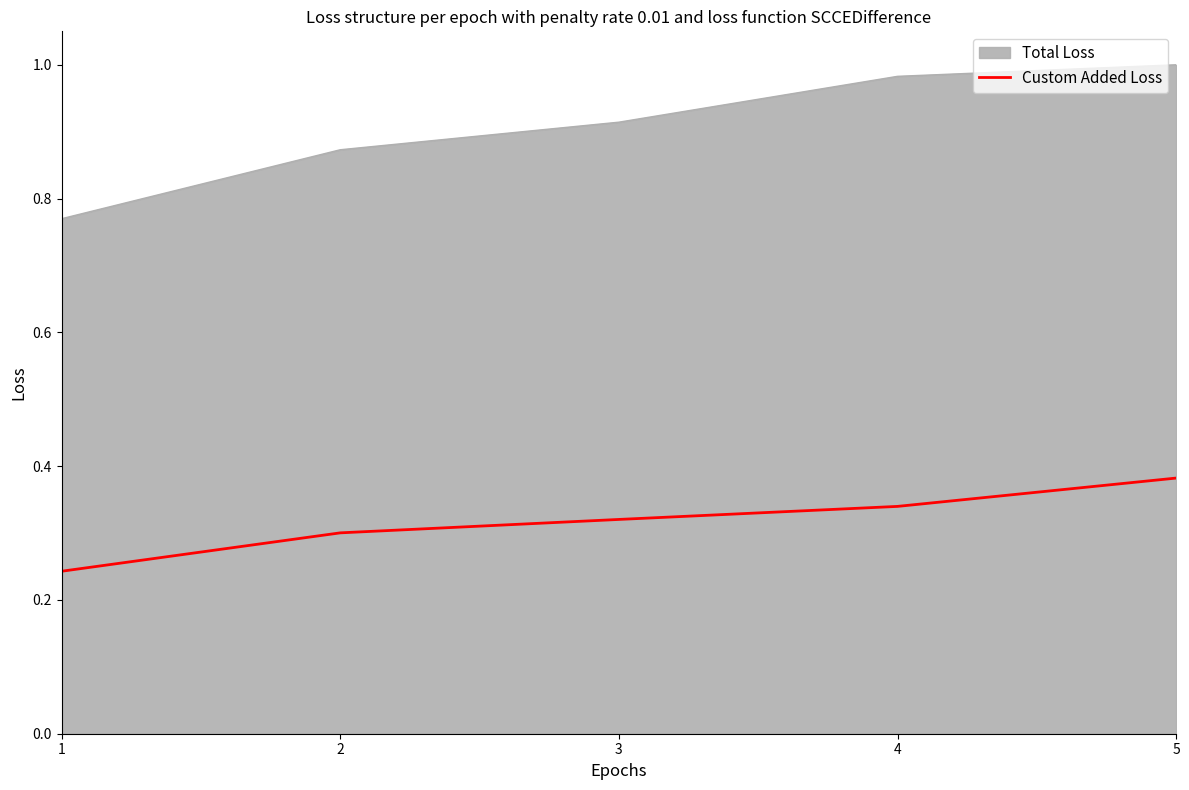

Between 3 and 5, which series saw the biggest shift?

Total Loss